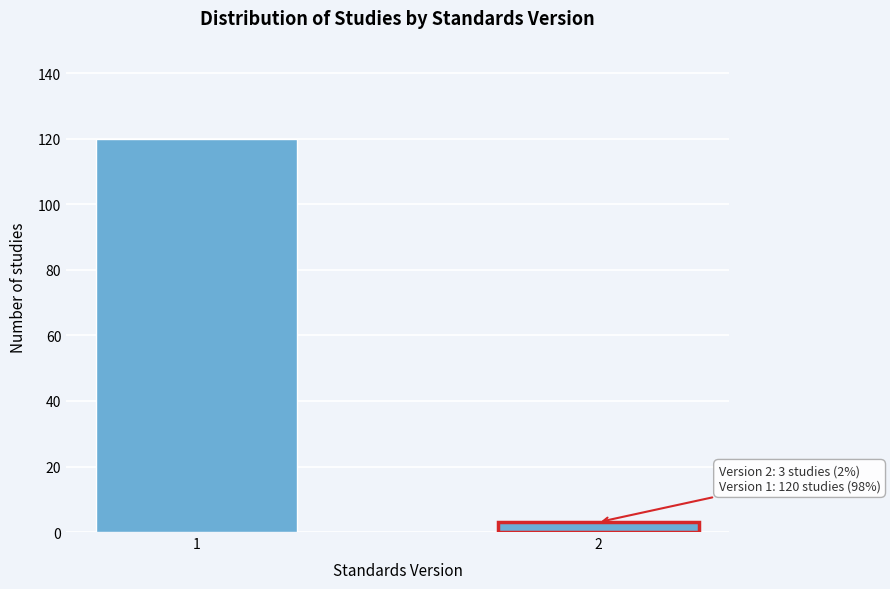

Reading left to right, transcribe all the data shown in this chart.

1=120	2=3